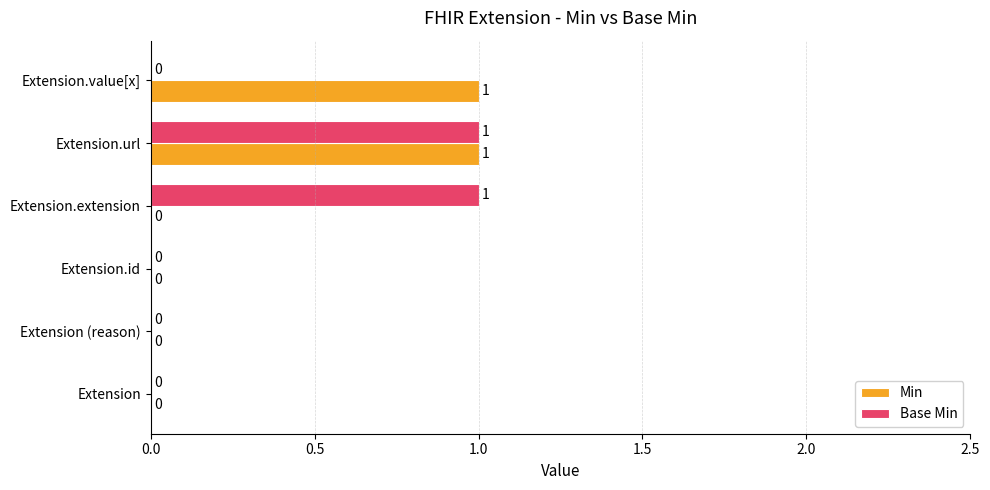

The Min series shows 1 at Extension.value[x]. True or false?

True